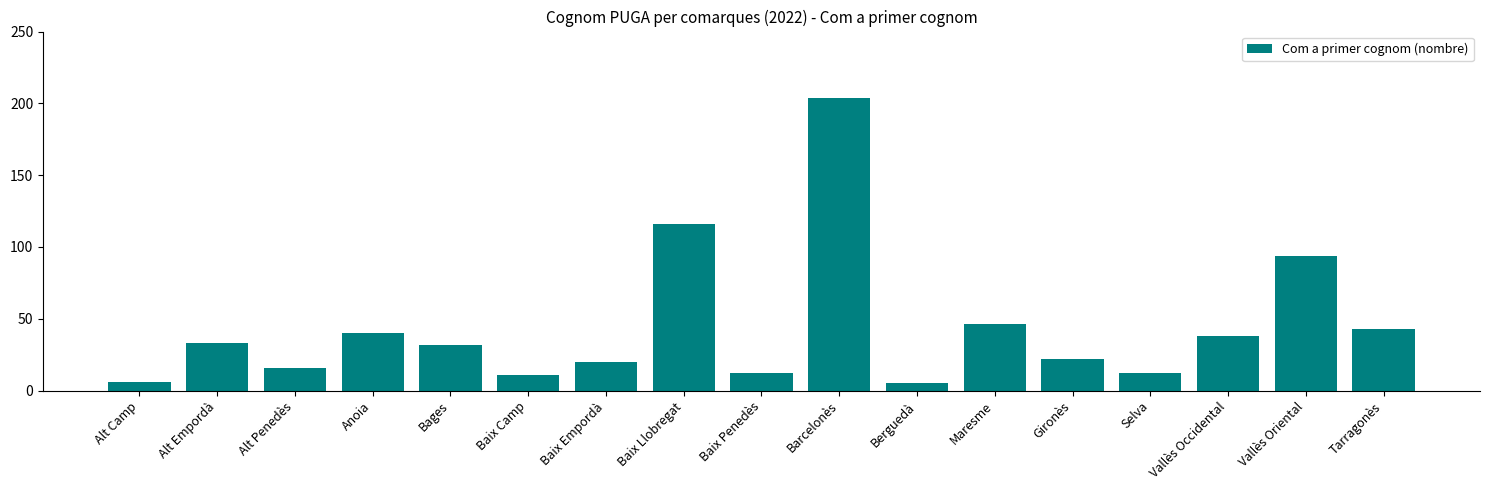

Does the chart contain any negative values?

No